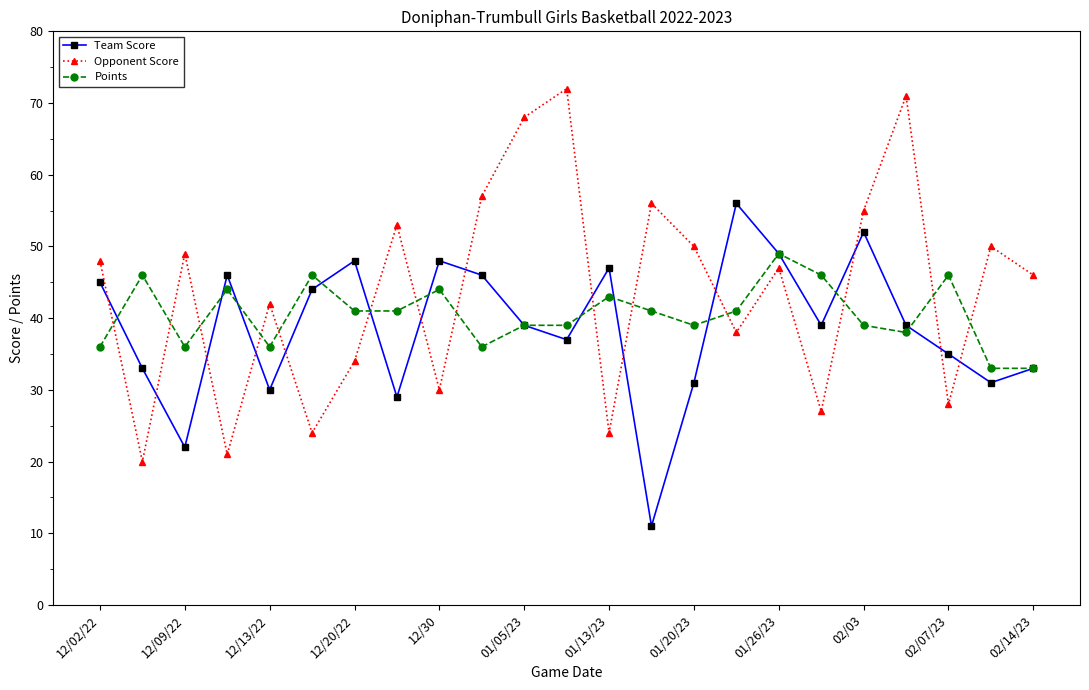

Which series has the widest spread of values?

Opponent Score